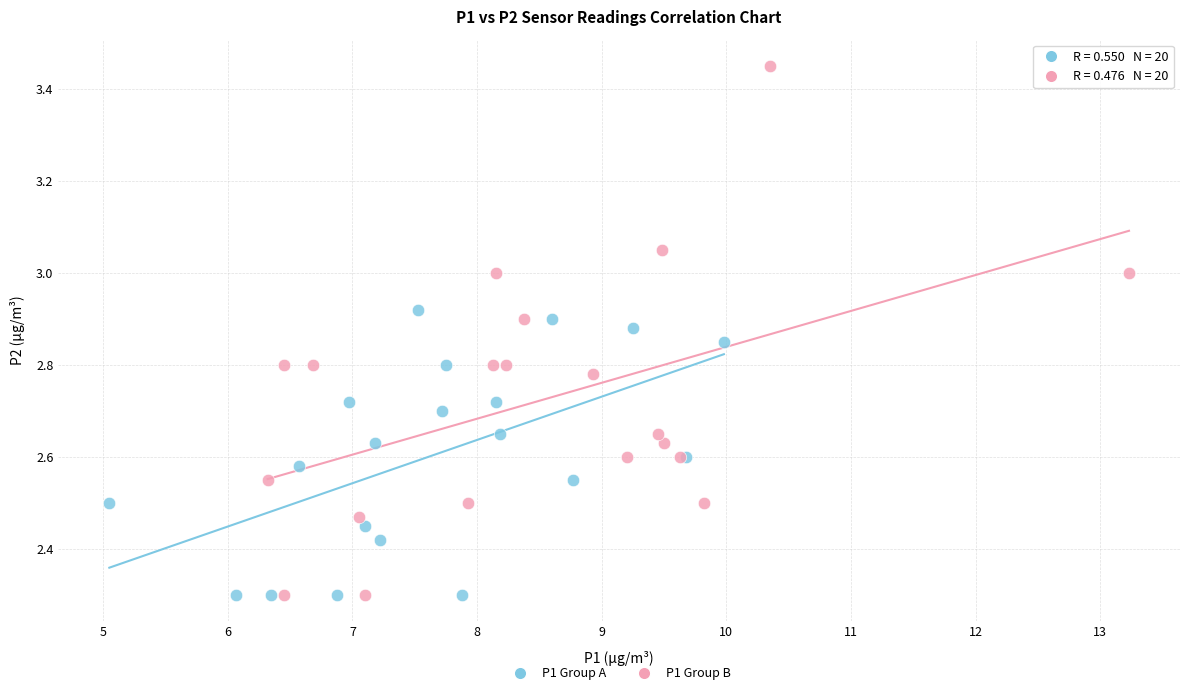

Which series has the widest spread of Y values?

P1 Group B